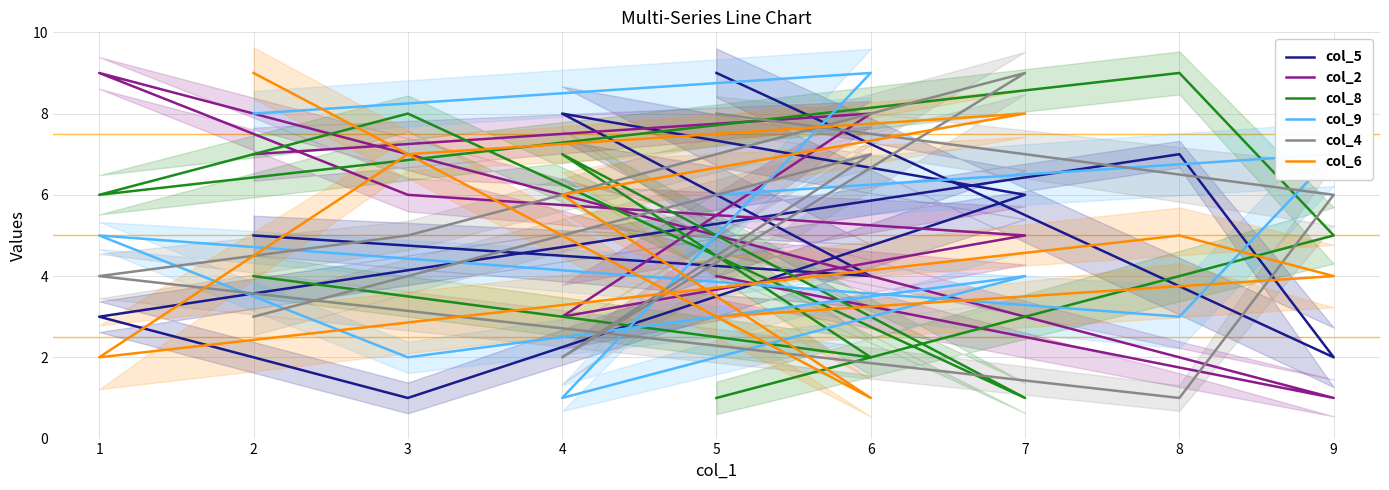

Which series has the largest range (max minus min)?

col_5